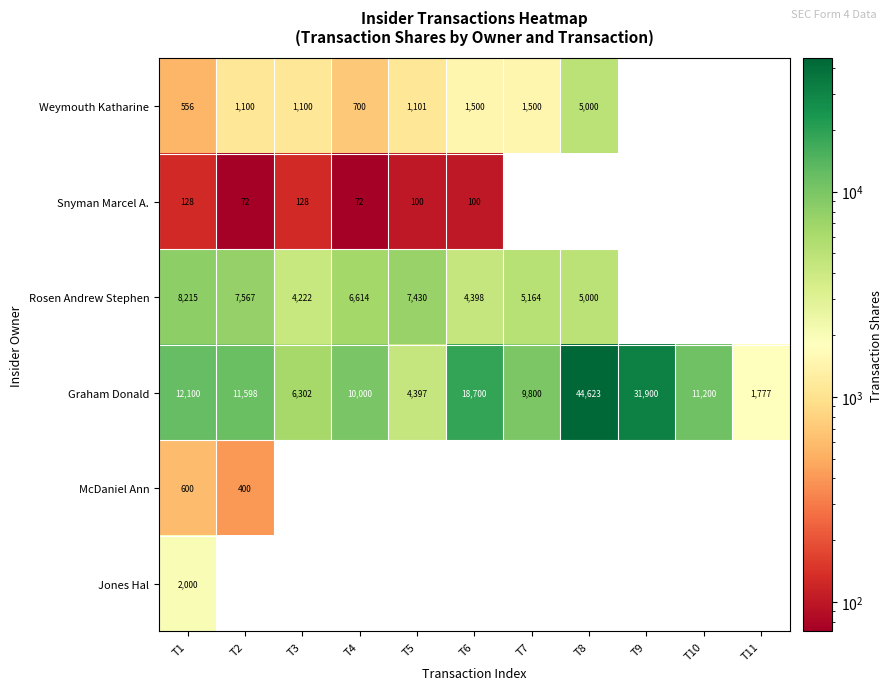

What is the lowest value of the Graham Donald series?

1777